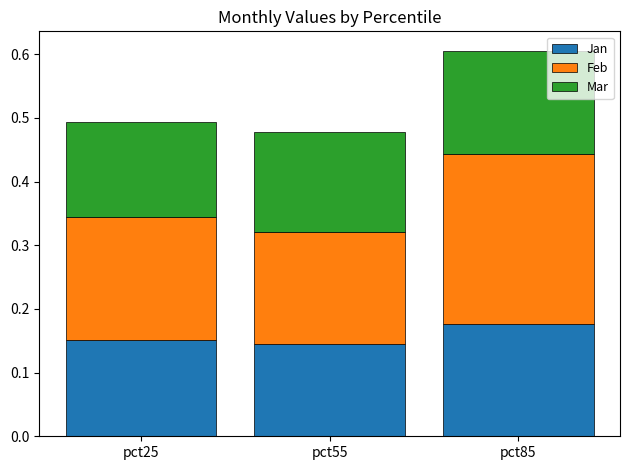

What is the total value across all series at pct25?

0.5